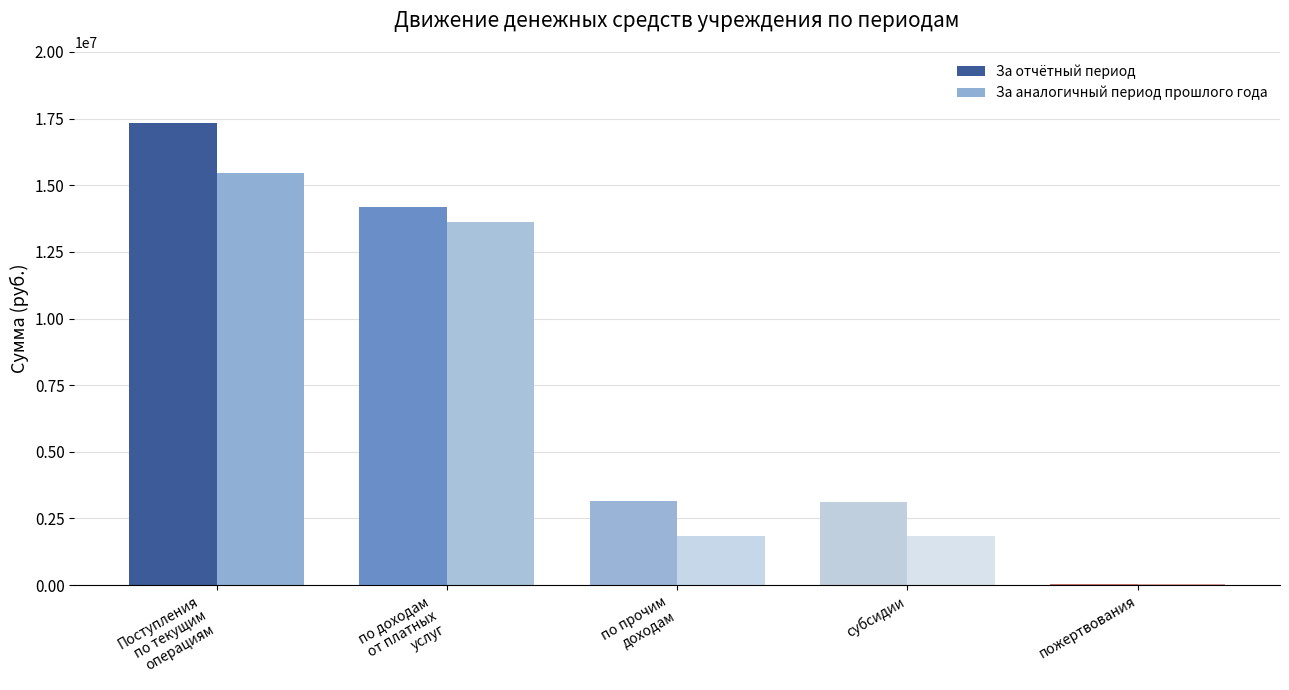

What is the greatest value displayed?

17317779.6